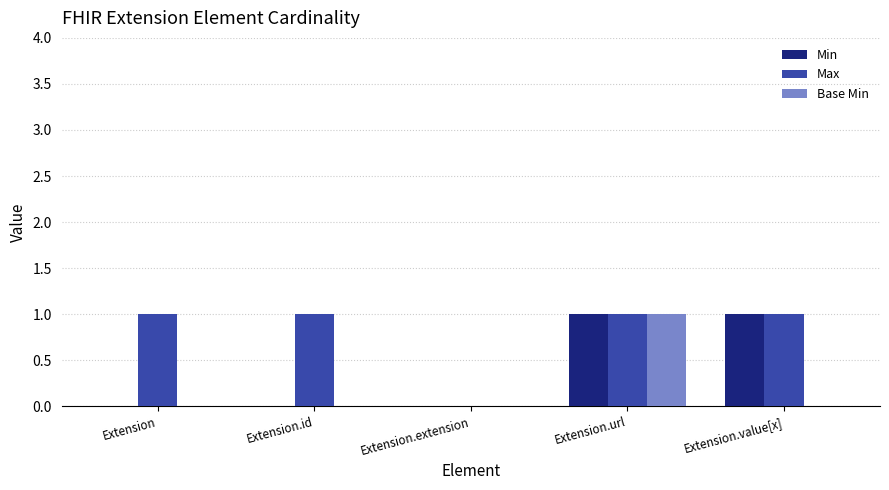

How many groups of bars are there?

5